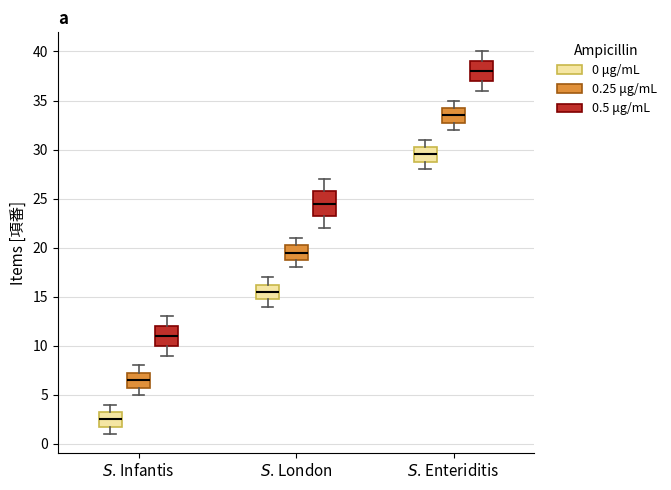

Reading left to right, transcribe this box plot: for each box, give where its median line is, the range the box spans, and where its two whiskers end, as read against the y-axis. The values are not printed on the chart, so give them approximately, as read against the axis.

$S$. Infantis (0 μg/mL): median 2.5, box 2.0 to 3.5, whiskers 1.0 to 4.0
$S$. Infantis (0.25 μg/mL): median 6.5, box 6.0 to 7.5, whiskers 5.0 to 8.0
$S$. Infantis (0.5 μg/mL): median 11.0, box 10.0 to 12.0, whiskers 9.0 to 13.0
$S$. London (0 μg/mL): median 15.5, box 15.0 to 16.5, whiskers 14.0 to 17.0
$S$. London (0.25 μg/mL): median 19.5, box 19.0 to 20.5, whiskers 18.0 to 21.0
$S$. London (0.5 μg/mL): median 24.5, box 23.5 to 26.0, whiskers 22.0 to 27.0
$S$. Enteriditis (0 μg/mL): median 29.5, box 29.0 to 30.5, whiskers 28.0 to 31.0
$S$. Enteriditis (0.25 μg/mL): median 33.5, box 33.0 to 34.5, whiskers 32.0 to 35.0
$S$. Enteriditis (0.5 μg/mL): median 38.0, box 37.0 to 39.0, whiskers 36.0 to 40.0